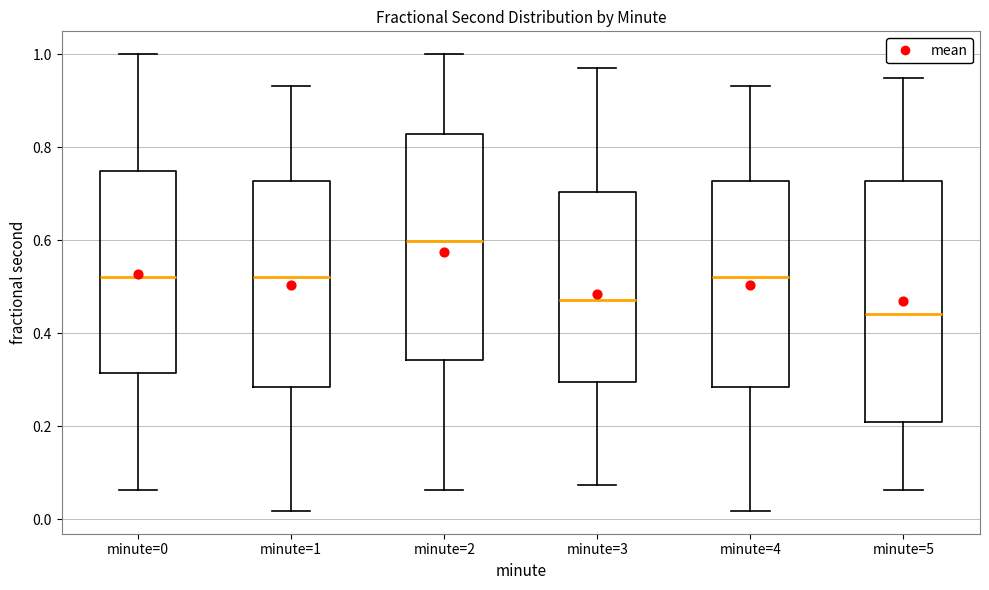

Reading left to right, read every box against the y-axis: the position of its median line, the range the box covers, and the ends of its whiskers. The values are not printed on the chart, so give them approximately, as read against the axis.

minute=0: median 0.52, box 0.32 to 0.74, whiskers 0.06 to 1.00
minute=1: median 0.52, box 0.28 to 0.72, whiskers 0.02 to 0.94
minute=2: median 0.60, box 0.34 to 0.82, whiskers 0.06 to 1.00
minute=3: median 0.48, box 0.30 to 0.70, whiskers 0.08 to 0.96
minute=4: median 0.52, box 0.28 to 0.72, whiskers 0.02 to 0.94
minute=5: median 0.44, box 0.22 to 0.72, whiskers 0.06 to 0.94